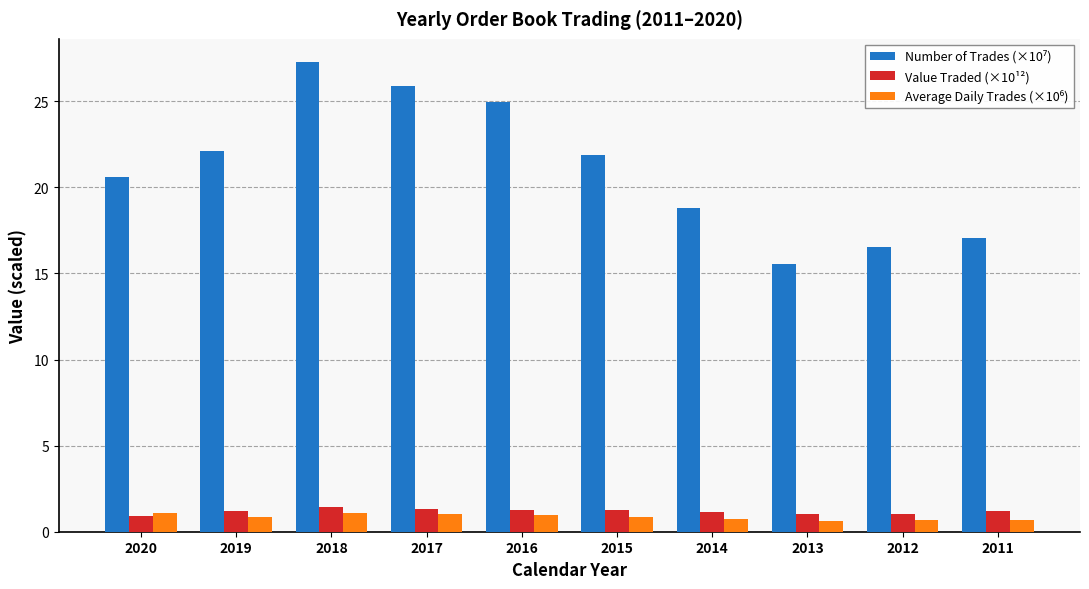

What is the sum of the Value Traded (×10¹²) values at 2011 and 2020?

2.1